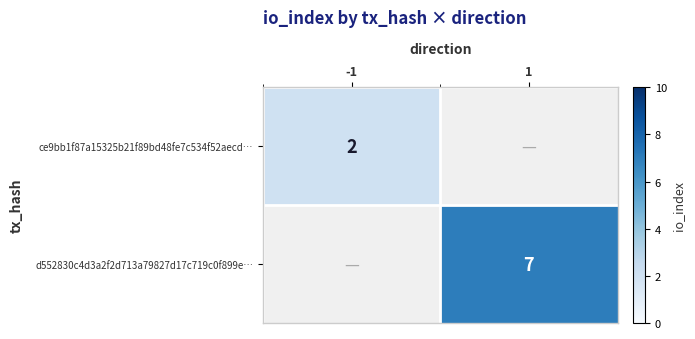

The d552830c4d3a2f2d713a79827d17c719c0f899e… series shows 7 at 1. True or false?

True